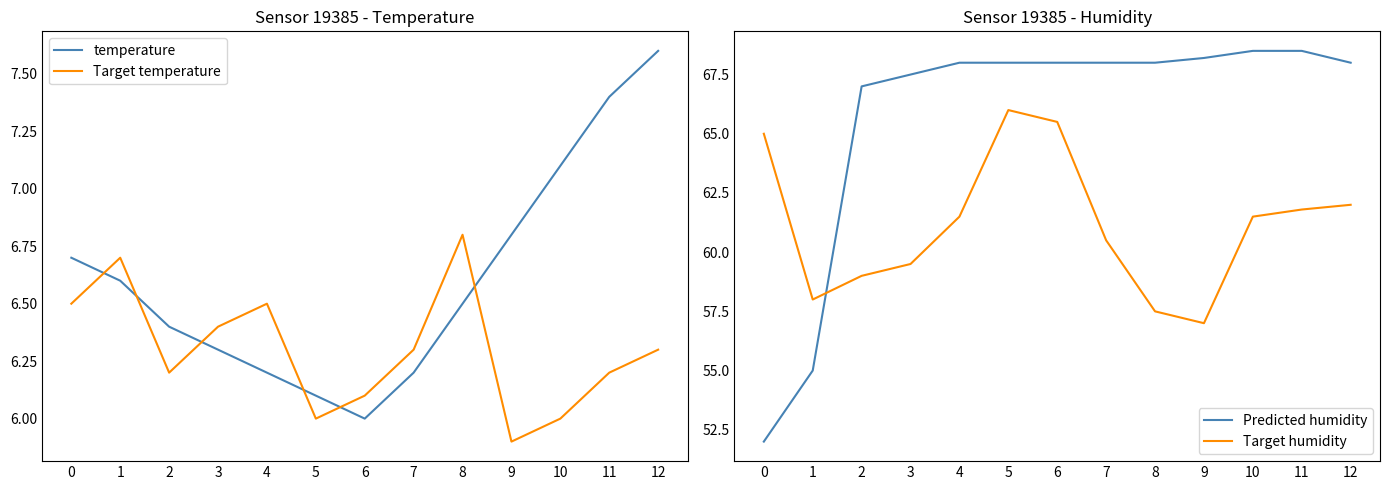

The Target humidity series shows 61.5 at 4. True or false?

True